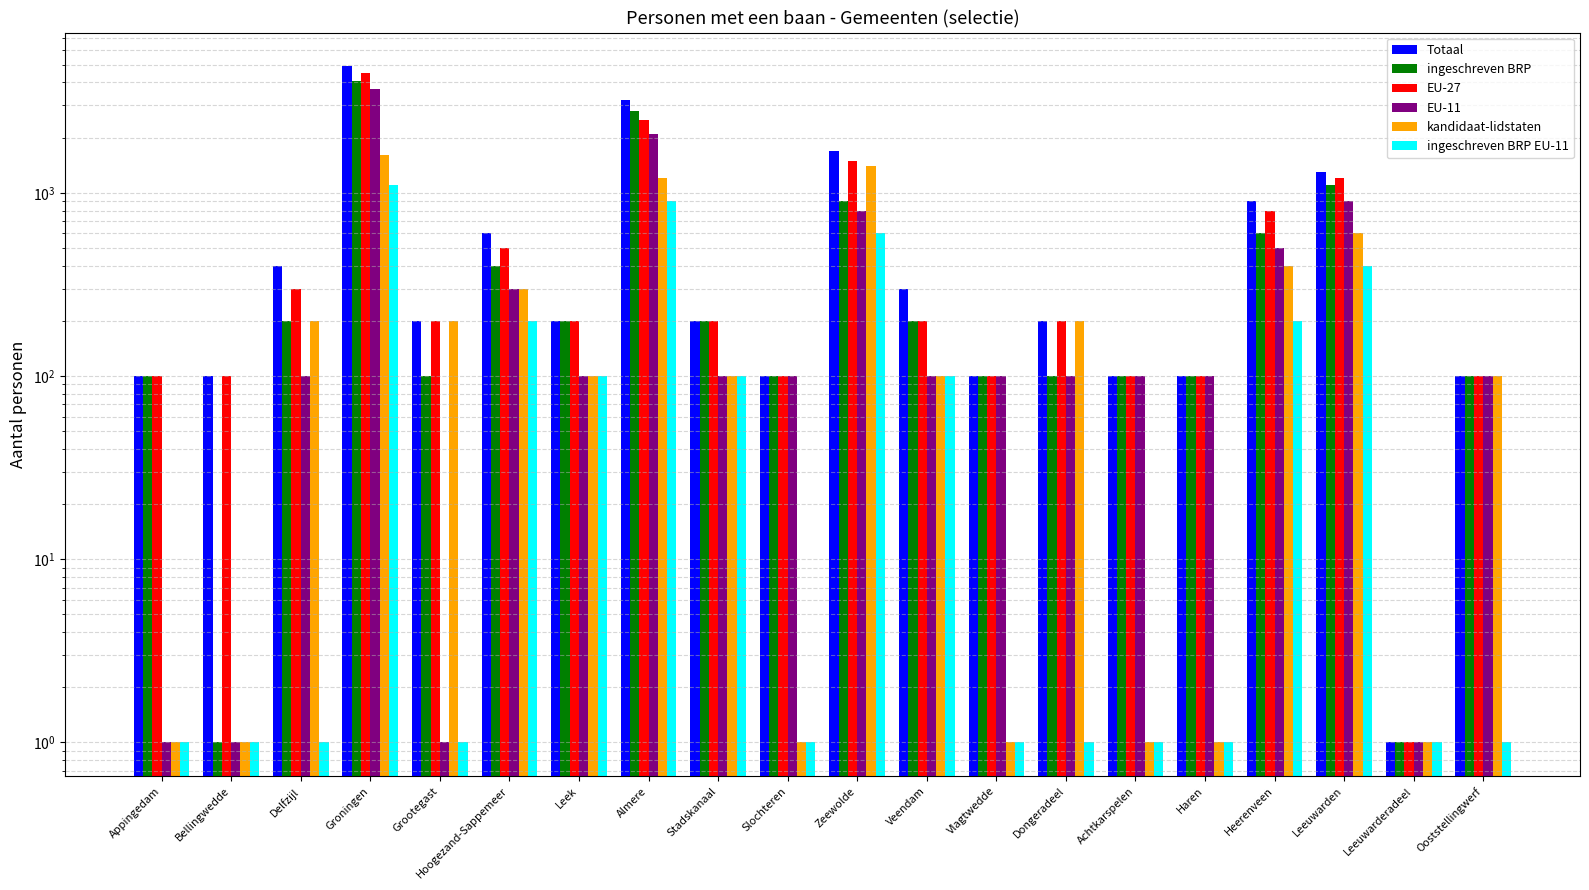

What is the label of the 12th bar from the right?

Stadskanaal